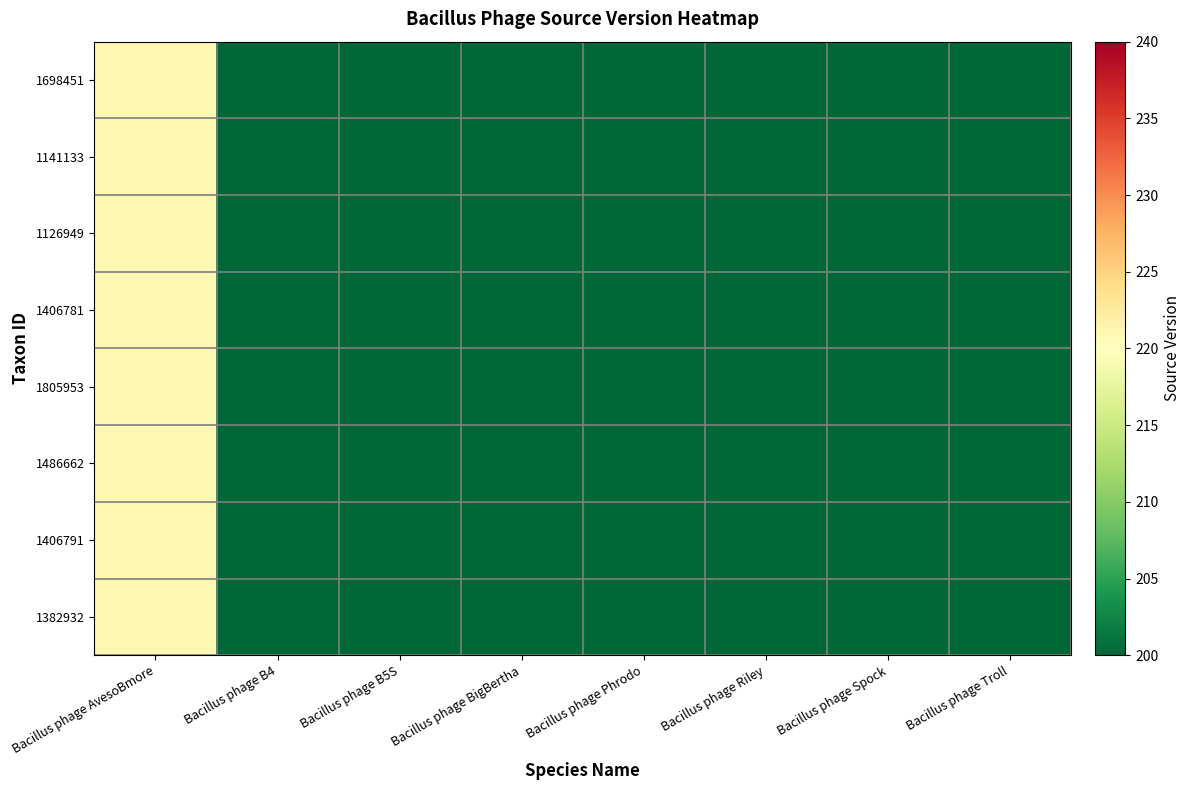

Rank the series at Bacillus phage B5S from highest to lowest value.

1698451, 1141133, 1126949, 1406781, 1805953, 1486662, 1406791, 1382932